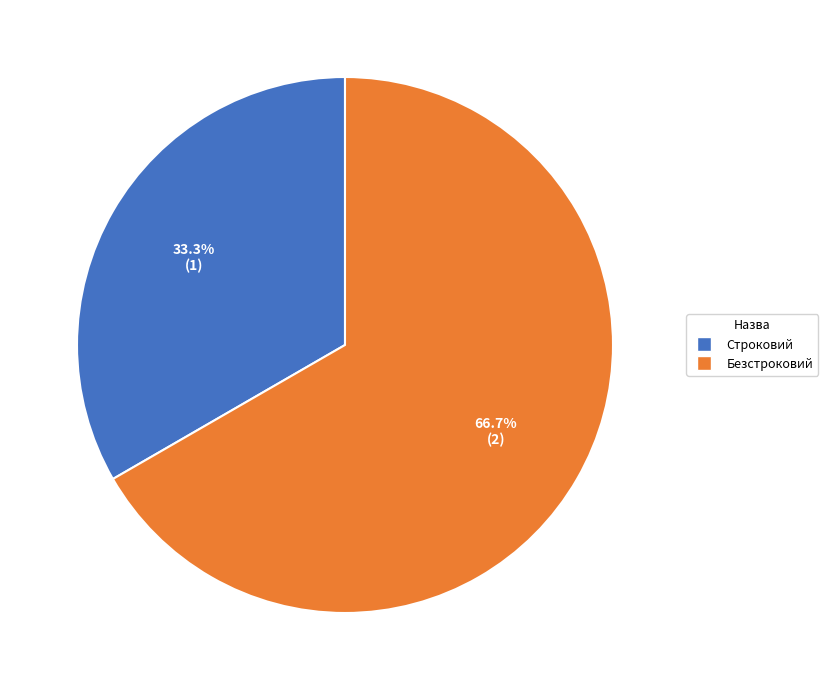

Which category has the smallest portion of the pie?

Строковий